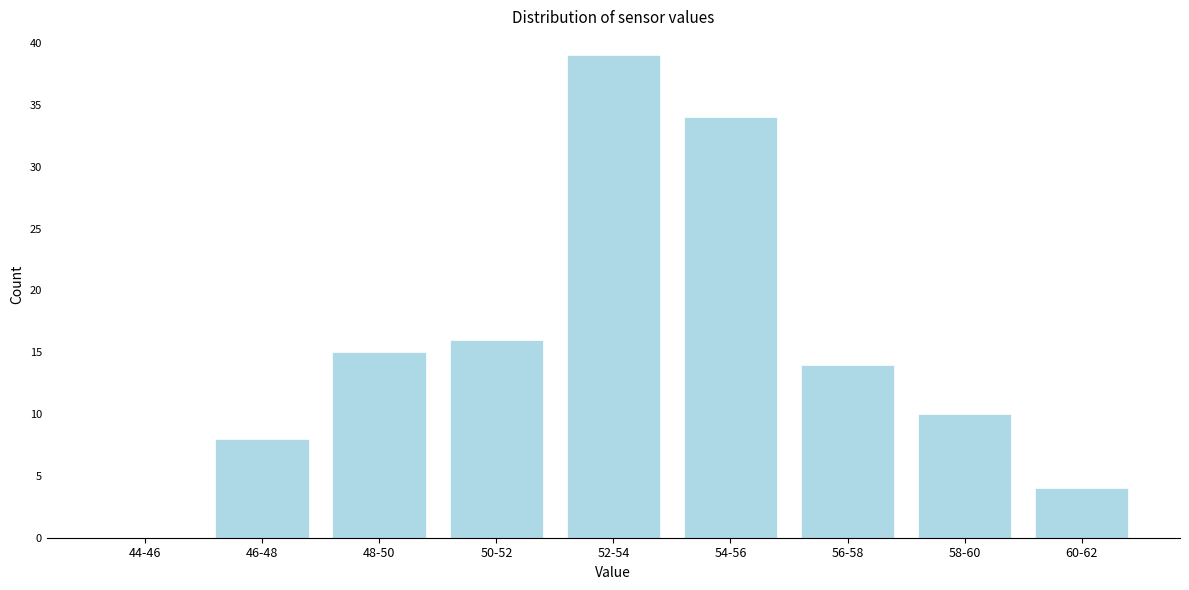

Reading left to right, extract all data points from this chart.

44-46=0	46-48=8	48-50=15	50-52=16	52-54=39	54-56=34	56-58=14	58-60=10	60-62=4